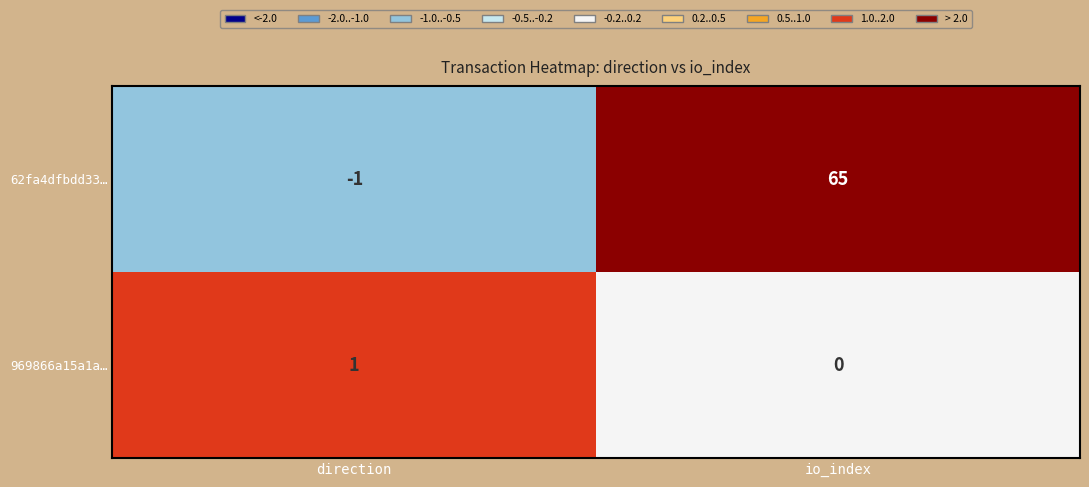

How many data points does each series have?

2